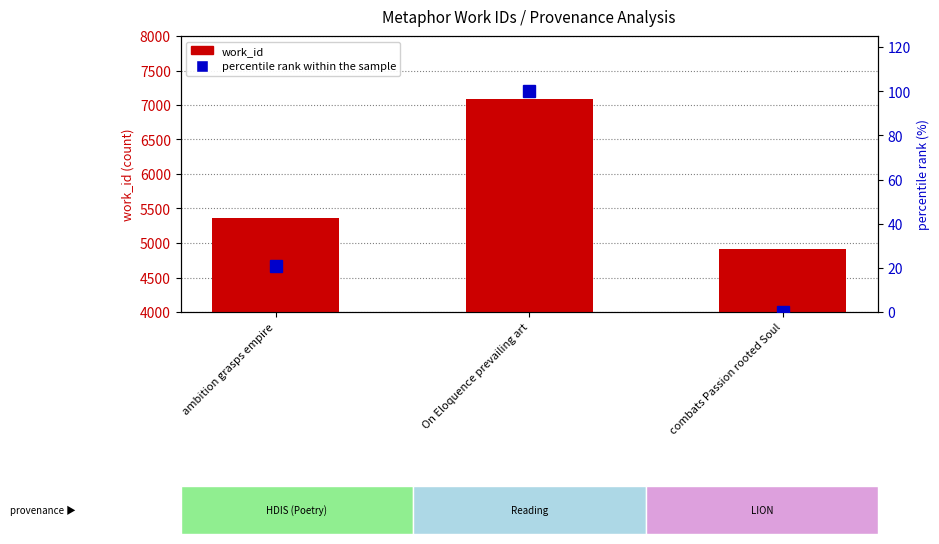

What is the average value of the percentile rank within the sample series?

40.3